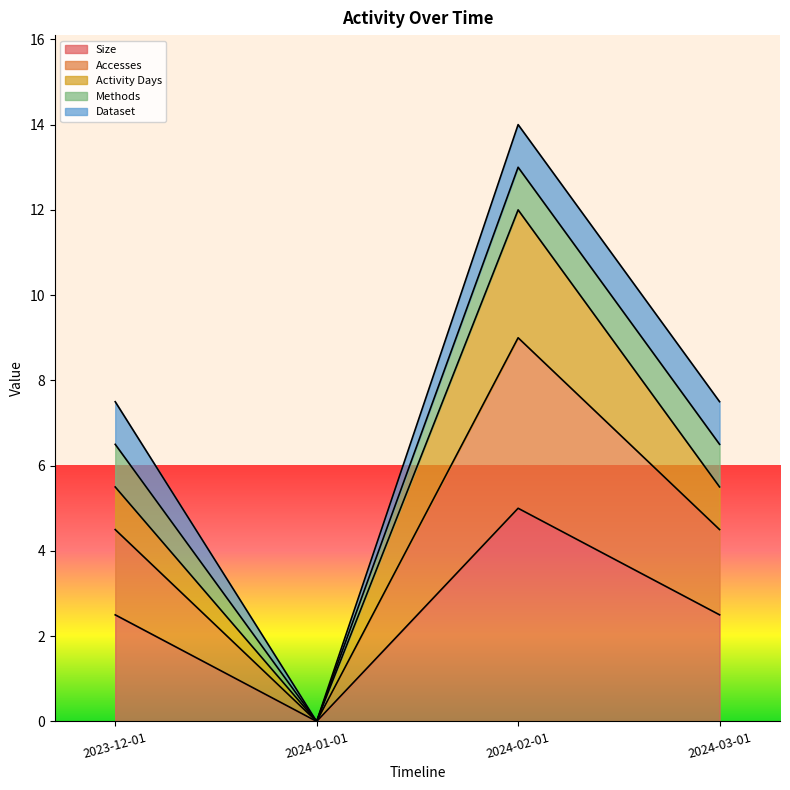

Does the chart display data point markers on the line(s)?

No